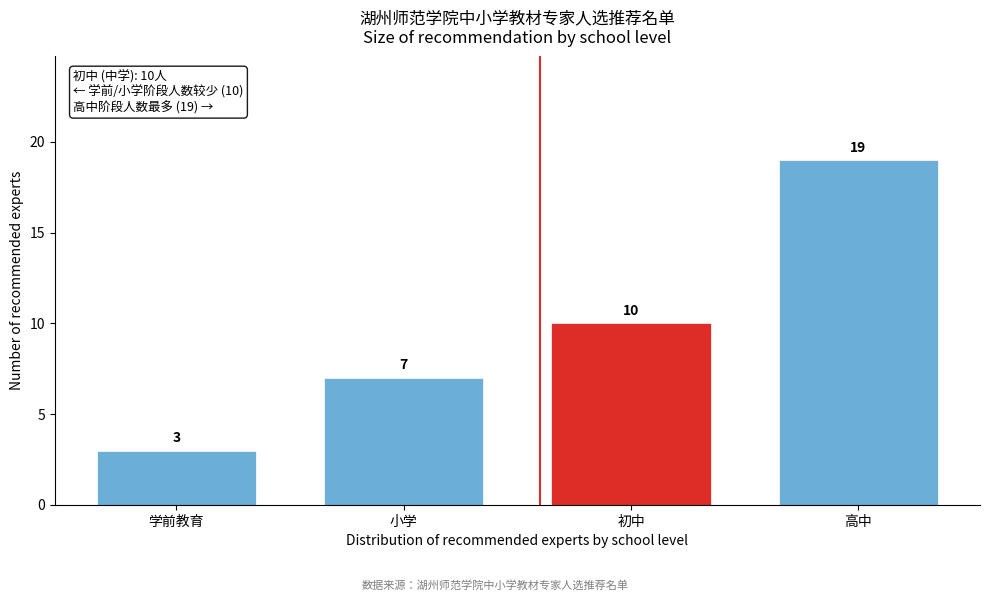

Reading left to right, extract all data points from this chart.

3	7	10	19